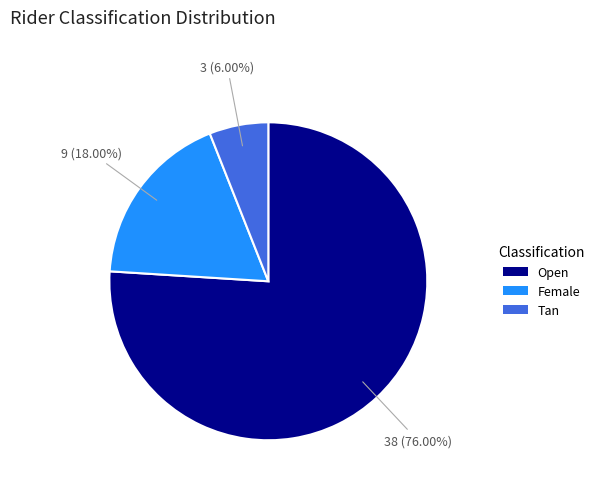

To the nearest percent, what percentage of the pie is Tan?

6%